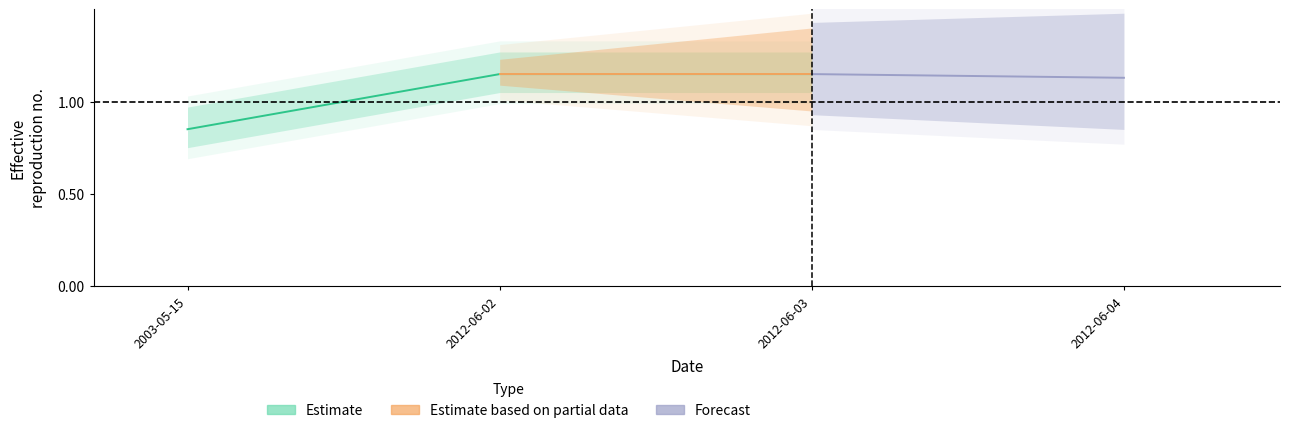

The chart shows a value of 1.1 at 2012-06-03. True or false?

True